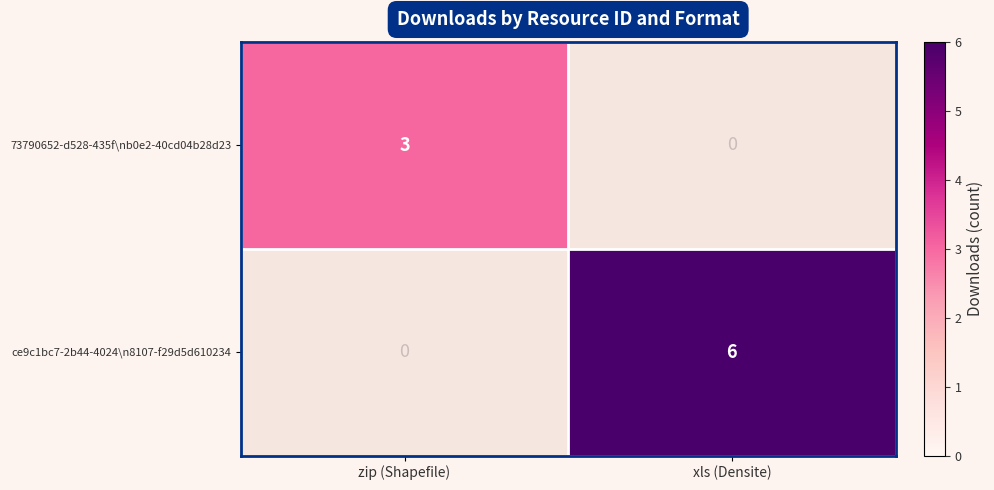

What is the sum of all 73790652-d528-435f\nb0e2-40cd04b28d23 values?

3